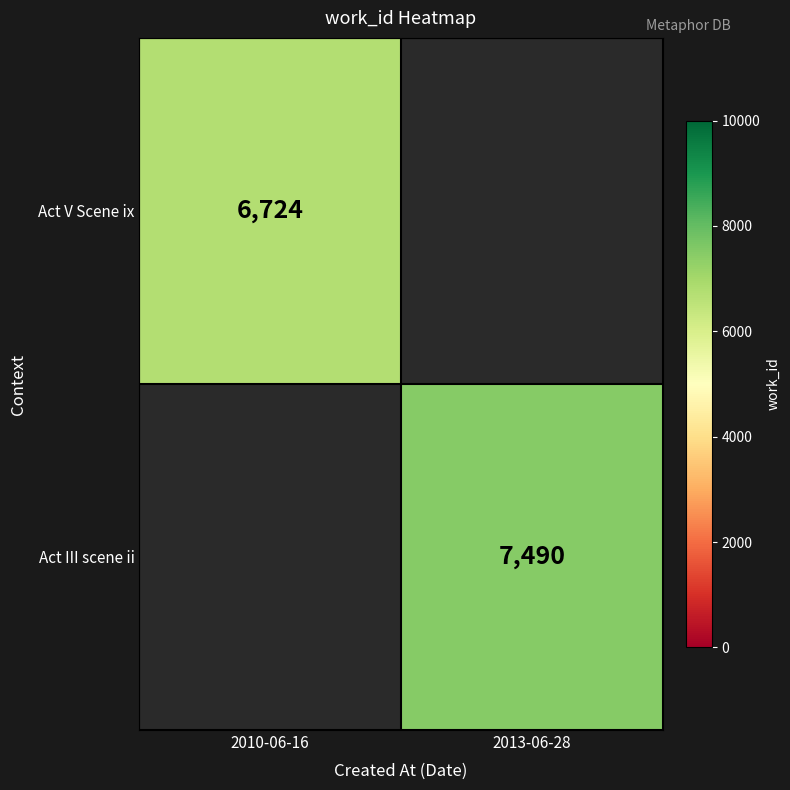

Is it true that Act III scene ii equals 7490 at 2013-06-28?

True